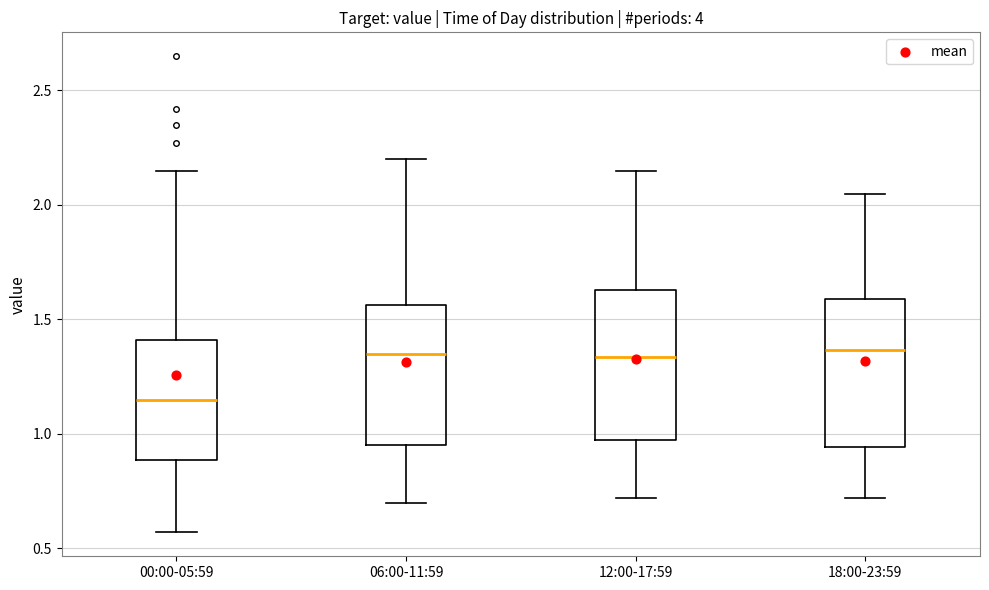

Reading left to right, transcribe this box plot: for each box, give where its median line is, the range the box spans, and where its two whiskers end, as read against the y-axis. The values are not printed on the chart, so give them approximately, as read against the axis.

00:00-05:59: median 1.15, box 0.90 to 1.40, whiskers 0.55 to 2.15
06:00-11:59: median 1.35, box 0.95 to 1.55, whiskers 0.70 to 2.20
12:00-17:59: median 1.35, box 0.95 to 1.65, whiskers 0.70 to 2.15
18:00-23:59: median 1.35, box 0.95 to 1.60, whiskers 0.70 to 2.05